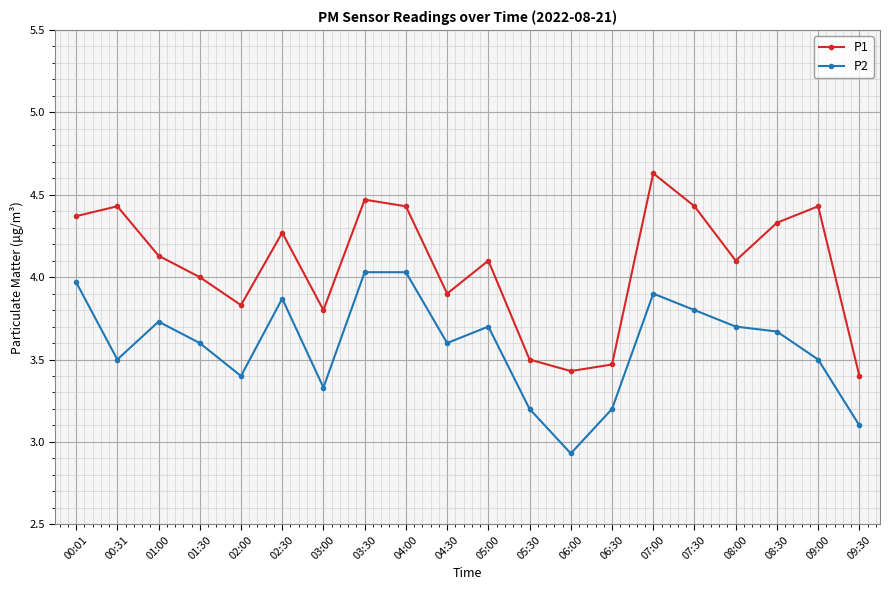

What is the average value of the P2 series?

3.6